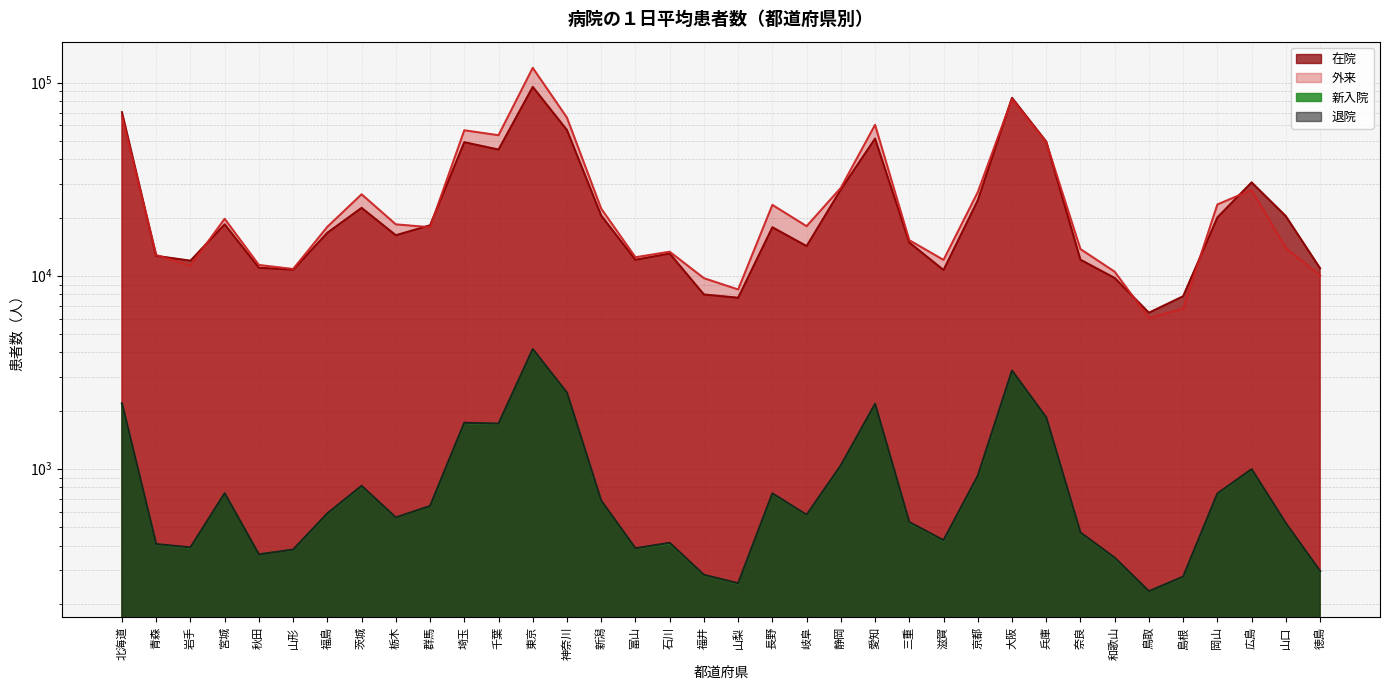

What is the label of the 7th point from the left?

福島